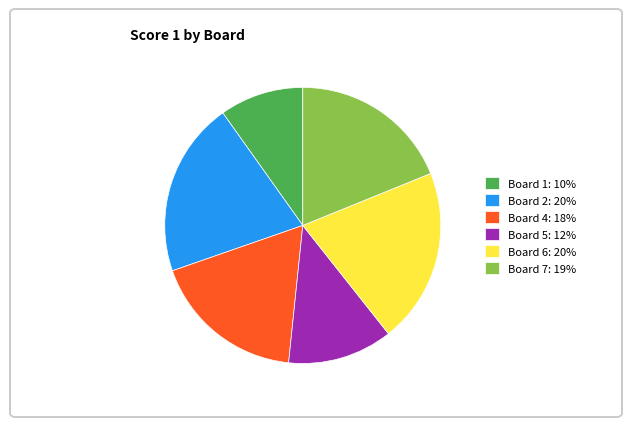

How many segments does this pie chart have?

6